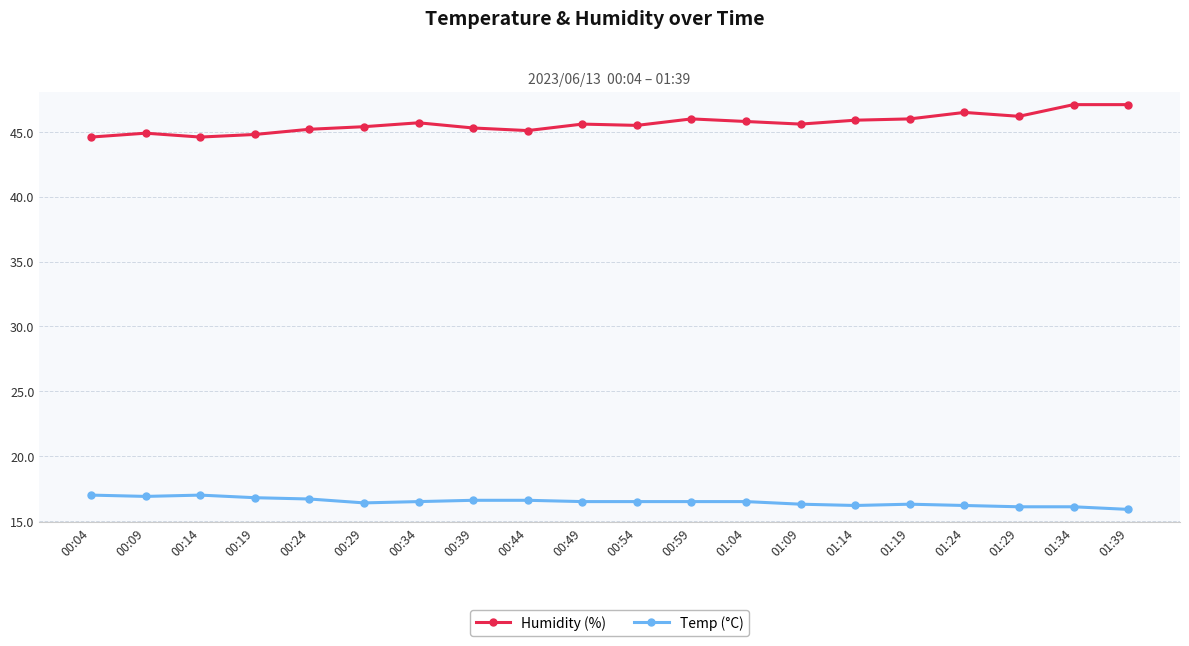

What is the smallest value displayed?

15.9